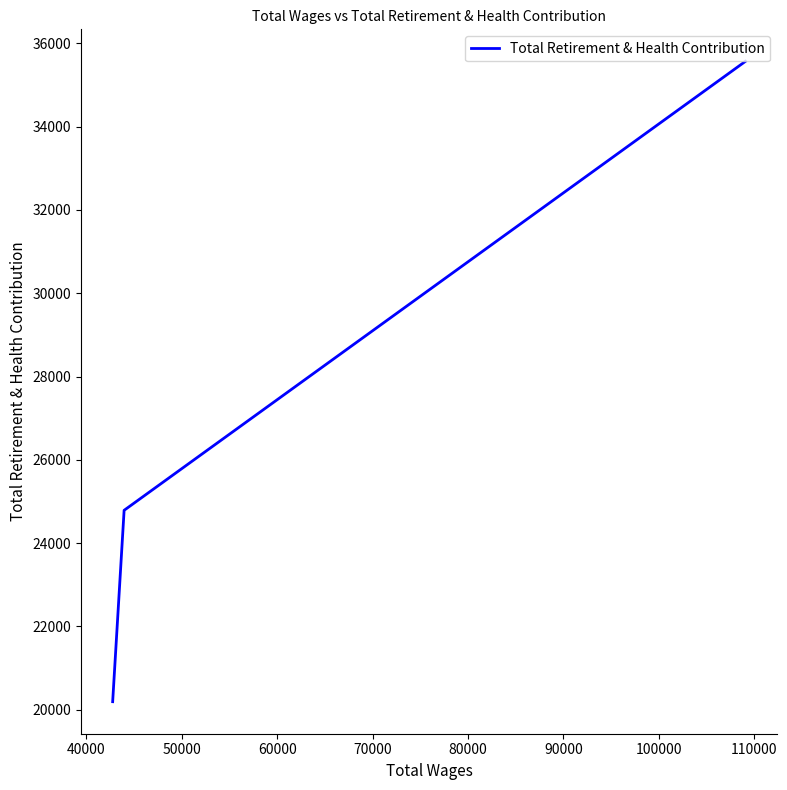

What is the average value?

26850